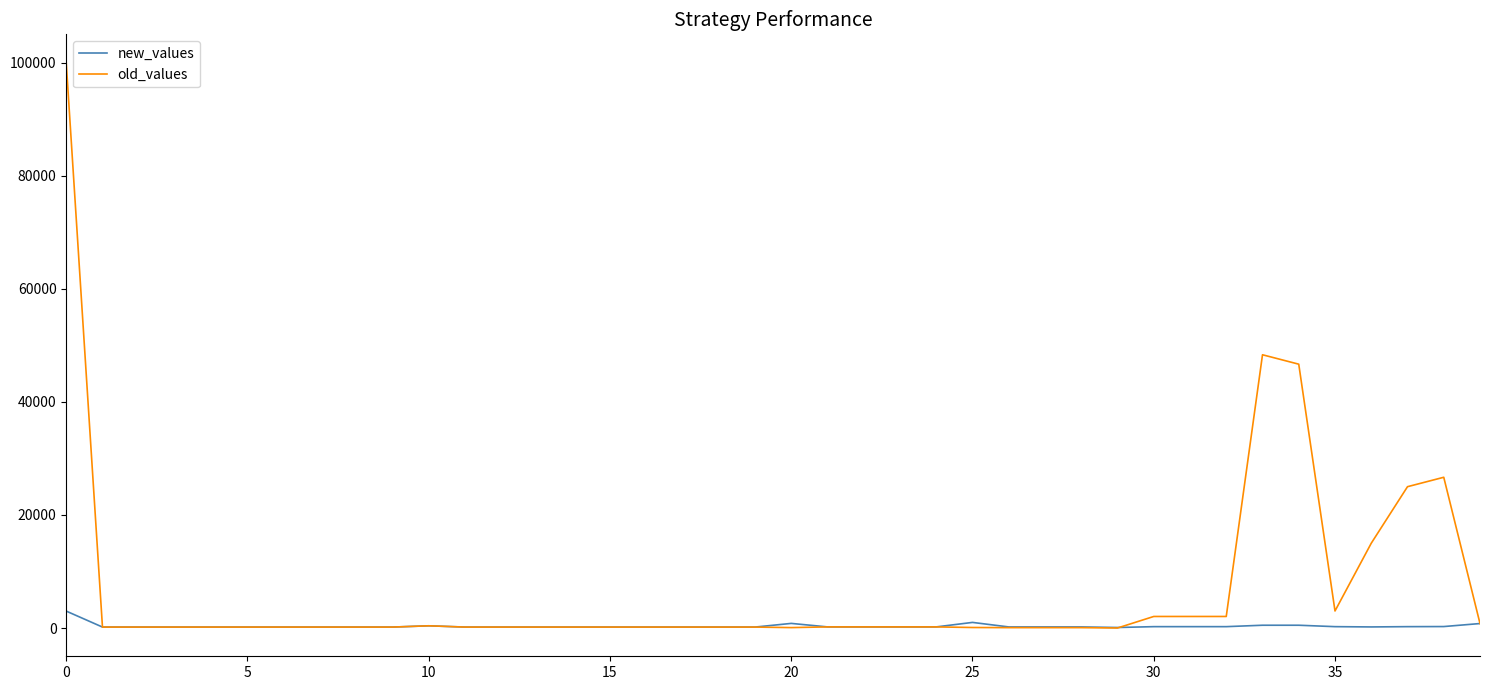

What is the sum of all old_values values?

276426.0